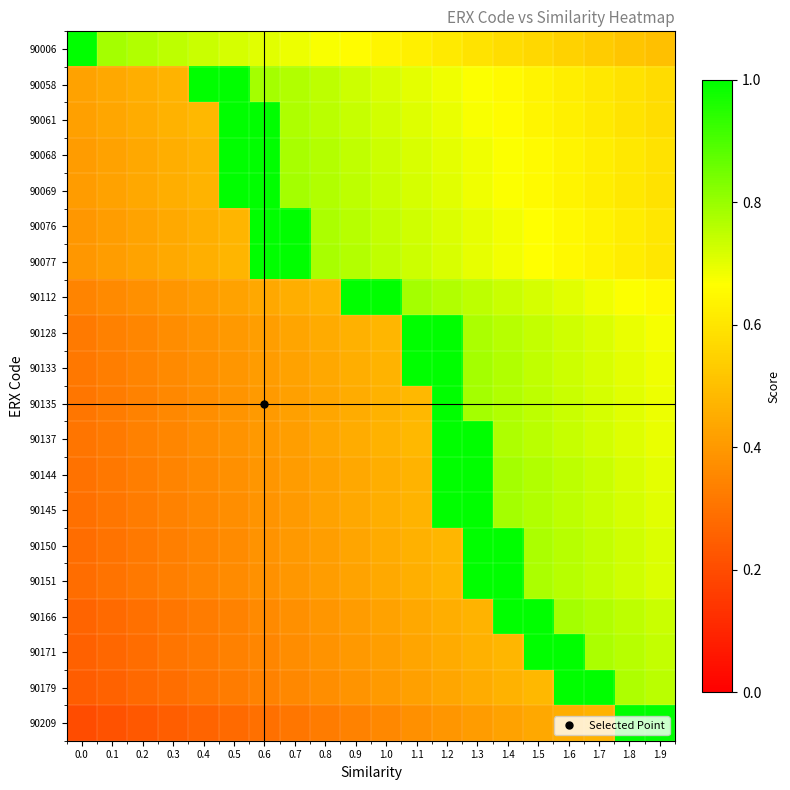

Reading left to right, transcribe all the data shown in this chart.

90006: 0.0=1.0	0.1=0.8	0.2=0.8	0.3=0.8	0.4=0.7	0.5=0.7	0.6=0.7	0.7=0.7	0.8=0.7	0.9=0.7	1.0=0.6	1.1=0.6	1.2=0.6	1.3=0.6	1.4=0.6	1.5=0.6	1.6=0.5	1.7=0.5	1.8=0.5	1.9=0.5
90058: 0.0=0.4	0.1=0.4	0.2=0.5	0.3=0.5	0.4=1.0	0.5=1.0	0.6=0.8	0.7=0.8	0.8=0.8	0.9=0.7	1.0=0.7	1.1=0.7	1.2=0.7	1.3=0.7	1.4=0.7	1.5=0.6	1.6=0.6	1.7=0.6	1.8=0.6	1.9=0.6
90061: 0.0=0.4	0.1=0.4	0.2=0.5	0.3=0.5	0.4=0.5	0.5=1.0	0.6=1.0	0.7=0.8	0.8=0.8	0.9=0.7	1.0=0.7	1.1=0.7	1.2=0.7	1.3=0.7	1.4=0.7	1.5=0.6	1.6=0.6	1.7=0.6	1.8=0.6	1.9=0.6
90068: 0.0=0.4	0.1=0.4	0.2=0.4	0.3=0.5	0.4=0.5	0.5=1.0	0.6=1.0	0.7=0.8	0.8=0.8	0.9=0.7	1.0=0.7	1.1=0.7	1.2=0.7	1.3=0.7	1.4=0.7	1.5=0.7	1.6=0.6	1.7=0.6	1.8=0.6	1.9=0.6
90069: 0.0=0.4	0.1=0.4	0.2=0.4	0.3=0.5	0.4=0.5	0.5=1.0	0.6=1.0	0.7=0.8	0.8=0.8	0.9=0.8	1.0=0.7	1.1=0.7	1.2=0.7	1.3=0.7	1.4=0.7	1.5=0.7	1.6=0.6	1.7=0.6	1.8=0.6	1.9=0.6
90076: 0.0=0.4	0.1=0.4	0.2=0.4	0.3=0.4	0.4=0.5	0.5=0.5	0.6=1.0	0.7=1.0	0.8=0.8	0.9=0.8	1.0=0.7	1.1=0.7	1.2=0.7	1.3=0.7	1.4=0.7	1.5=0.7	1.6=0.7	1.7=0.6	1.8=0.6	1.9=0.6
90077: 0.0=0.4	0.1=0.4	0.2=0.4	0.3=0.4	0.4=0.5	0.5=0.5	0.6=1.0	0.7=1.0	0.8=0.8	0.9=0.8	1.0=0.7	1.1=0.7	1.2=0.7	1.3=0.7	1.4=0.7	1.5=0.7	1.6=0.7	1.7=0.6	1.8=0.6	1.9=0.6
90112: 0.0=0.3	0.1=0.4	0.2=0.4	0.3=0.4	0.4=0.4	0.5=0.4	0.6=0.4	0.7=0.5	0.8=0.5	0.9=1.0	1.0=1.0	1.1=0.8	1.2=0.8	1.3=0.8	1.4=0.7	1.5=0.7	1.6=0.7	1.7=0.7	1.8=0.7	1.9=0.7
90128: 0.0=0.3	0.1=0.3	0.2=0.4	0.3=0.4	0.4=0.4	0.5=0.4	0.6=0.4	0.7=0.4	0.8=0.4	0.9=0.5	1.0=0.5	1.1=1.0	1.2=1.0	1.3=0.8	1.4=0.8	1.5=0.7	1.6=0.7	1.7=0.7	1.8=0.7	1.9=0.7
90133: 0.0=0.3	0.1=0.3	0.2=0.3	0.3=0.4	0.4=0.4	0.5=0.4	0.6=0.4	0.7=0.4	0.8=0.4	0.9=0.5	1.0=0.5	1.1=1.0	1.2=1.0	1.3=0.8	1.4=0.8	1.5=0.7	1.6=0.7	1.7=0.7	1.8=0.7	1.9=0.7
90135: 0.0=0.3	0.1=0.3	0.2=0.3	0.3=0.4	0.4=0.4	0.5=0.4	0.6=0.4	0.7=0.4	0.8=0.4	0.9=0.5	1.0=0.5	1.1=0.5	1.2=1.0	1.3=0.8	1.4=0.8	1.5=0.8	1.6=0.7	1.7=0.7	1.8=0.7	1.9=0.7
90137: 0.0=0.3	0.1=0.3	0.2=0.3	0.3=0.4	0.4=0.4	0.5=0.4	0.6=0.4	0.7=0.4	0.8=0.4	0.9=0.4	1.0=0.5	1.1=0.5	1.2=1.0	1.3=1.0	1.4=0.8	1.5=0.8	1.6=0.7	1.7=0.7	1.8=0.7	1.9=0.7
90144: 0.0=0.3	0.1=0.3	0.2=0.3	0.3=0.3	0.4=0.4	0.5=0.4	0.6=0.4	0.7=0.4	0.8=0.4	0.9=0.4	1.0=0.5	1.1=0.5	1.2=1.0	1.3=1.0	1.4=0.8	1.5=0.8	1.6=0.8	1.7=0.7	1.8=0.7	1.9=0.7
90145: 0.0=0.3	0.1=0.3	0.2=0.3	0.3=0.3	0.4=0.4	0.5=0.4	0.6=0.4	0.7=0.4	0.8=0.4	0.9=0.4	1.0=0.5	1.1=0.5	1.2=1.0	1.3=1.0	1.4=0.8	1.5=0.8	1.6=0.8	1.7=0.7	1.8=0.7	1.9=0.7
90150: 0.0=0.3	0.1=0.3	0.2=0.3	0.3=0.3	0.4=0.4	0.5=0.4	0.6=0.4	0.7=0.4	0.8=0.4	0.9=0.4	1.0=0.4	1.1=0.5	1.2=0.5	1.3=1.0	1.4=1.0	1.5=0.8	1.6=0.8	1.7=0.7	1.8=0.7	1.9=0.7
90151: 0.0=0.3	0.1=0.3	0.2=0.3	0.3=0.3	0.4=0.3	0.5=0.4	0.6=0.4	0.7=0.4	0.8=0.4	0.9=0.4	1.0=0.4	1.1=0.5	1.2=0.5	1.3=1.0	1.4=1.0	1.5=0.8	1.6=0.8	1.7=0.7	1.8=0.7	1.9=0.7
90166: 0.0=0.3	0.1=0.3	0.2=0.3	0.3=0.3	0.4=0.3	0.5=0.3	0.6=0.4	0.7=0.4	0.8=0.4	0.9=0.4	1.0=0.4	1.1=0.4	1.2=0.5	1.3=0.5	1.4=1.0	1.5=1.0	1.6=0.8	1.7=0.8	1.8=0.8	1.9=0.7
90171: 0.0=0.3	0.1=0.3	0.2=0.3	0.3=0.3	0.4=0.3	0.5=0.3	0.6=0.4	0.7=0.4	0.8=0.4	0.9=0.4	1.0=0.4	1.1=0.4	1.2=0.4	1.3=0.5	1.4=0.5	1.5=1.0	1.6=1.0	1.7=0.8	1.8=0.8	1.9=0.7
90179: 0.0=0.2	0.1=0.3	0.2=0.3	0.3=0.3	0.4=0.3	0.5=0.3	0.6=0.3	0.7=0.4	0.8=0.4	0.9=0.4	1.0=0.4	1.1=0.4	1.2=0.4	1.3=0.5	1.4=0.5	1.5=0.5	1.6=1.0	1.7=1.0	1.8=0.8	1.9=0.8
90209: 0.0=0.2	0.1=0.2	0.2=0.2	0.3=0.2	0.4=0.3	0.5=0.3	0.6=0.3	0.7=0.3	0.8=0.3	0.9=0.3	1.0=0.4	1.1=0.4	1.2=0.4	1.3=0.4	1.4=0.4	1.5=0.4	1.6=0.5	1.7=0.5	1.8=1.0	1.9=1.0